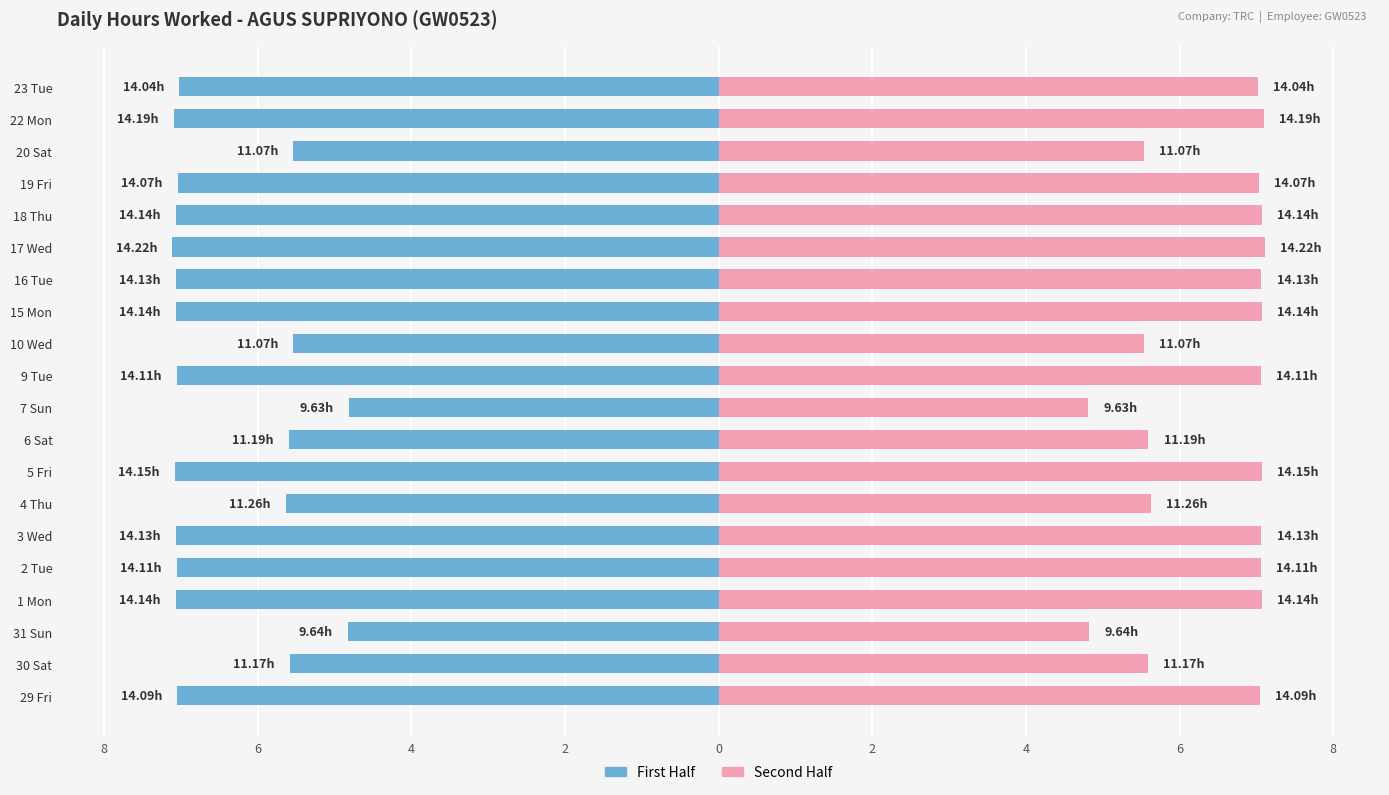

Which series has the largest total across all categories?

Second Half